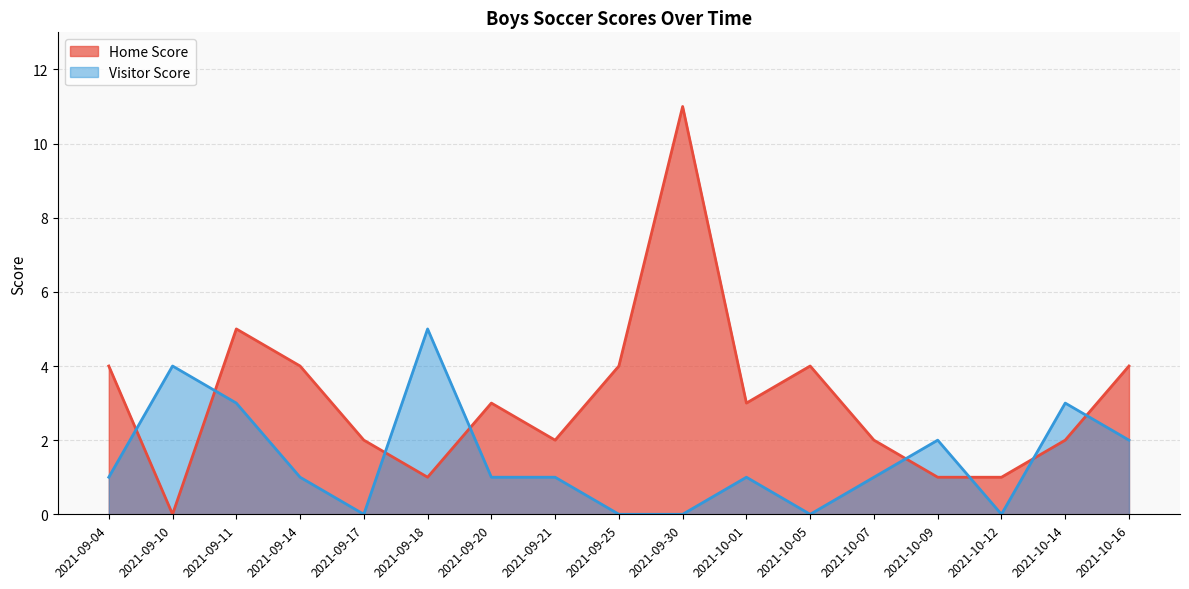

How many intersections are there between Home Score and Visitor Score?

8